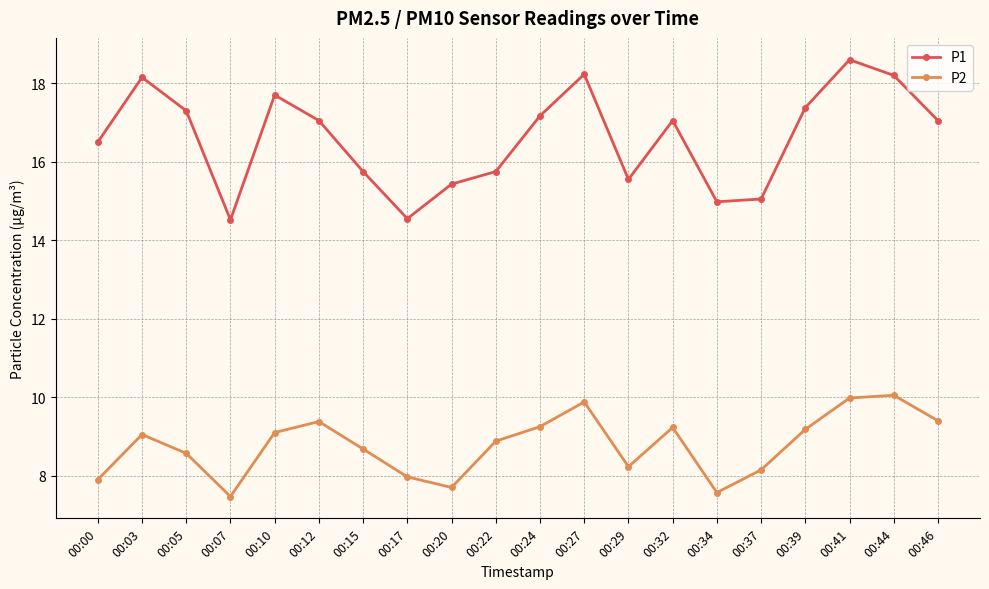

At 00:10, list the series in order from smallest to largest.

P2, P1